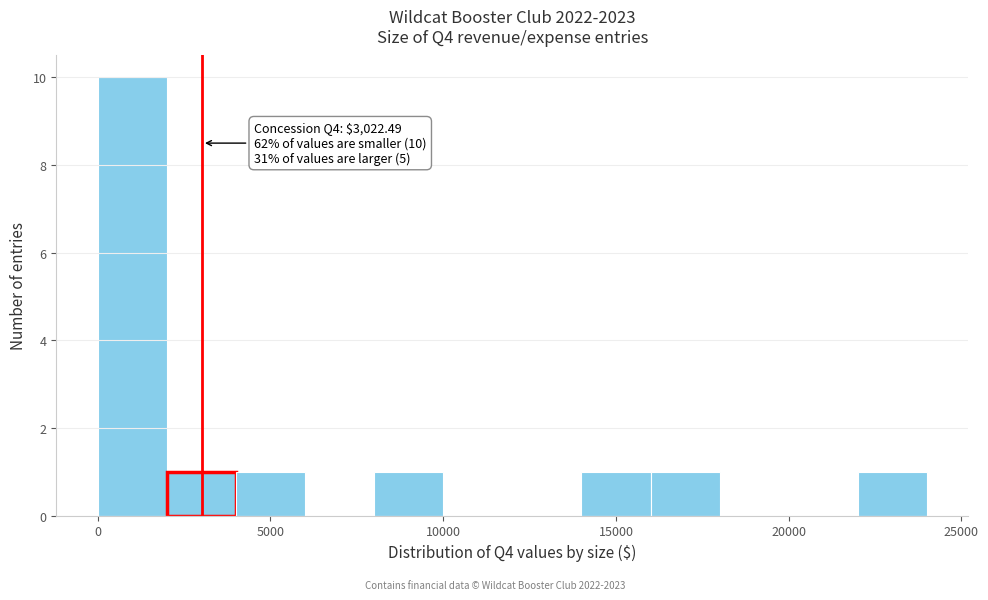

Which range on the x-axis has the tallest bar?

0 to 2000